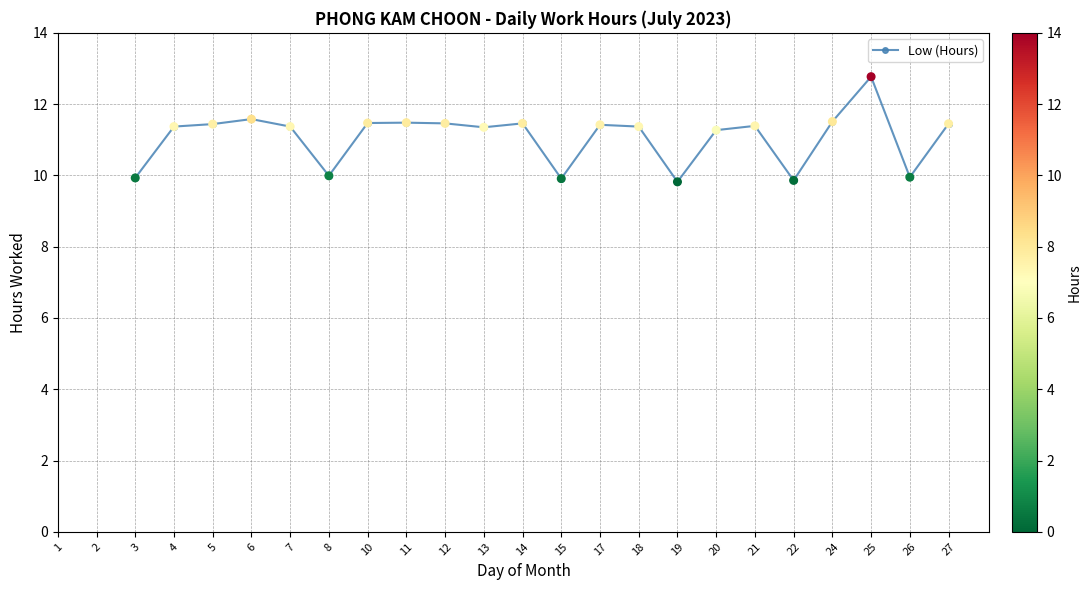

Between 21 and 22, which is larger?

21